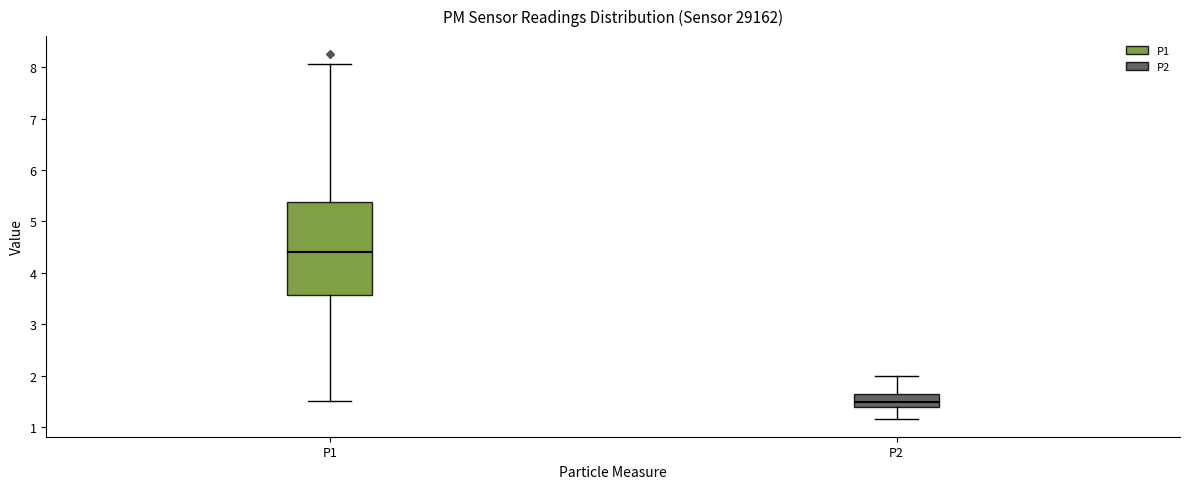

Which box's median line is the highest?

P1